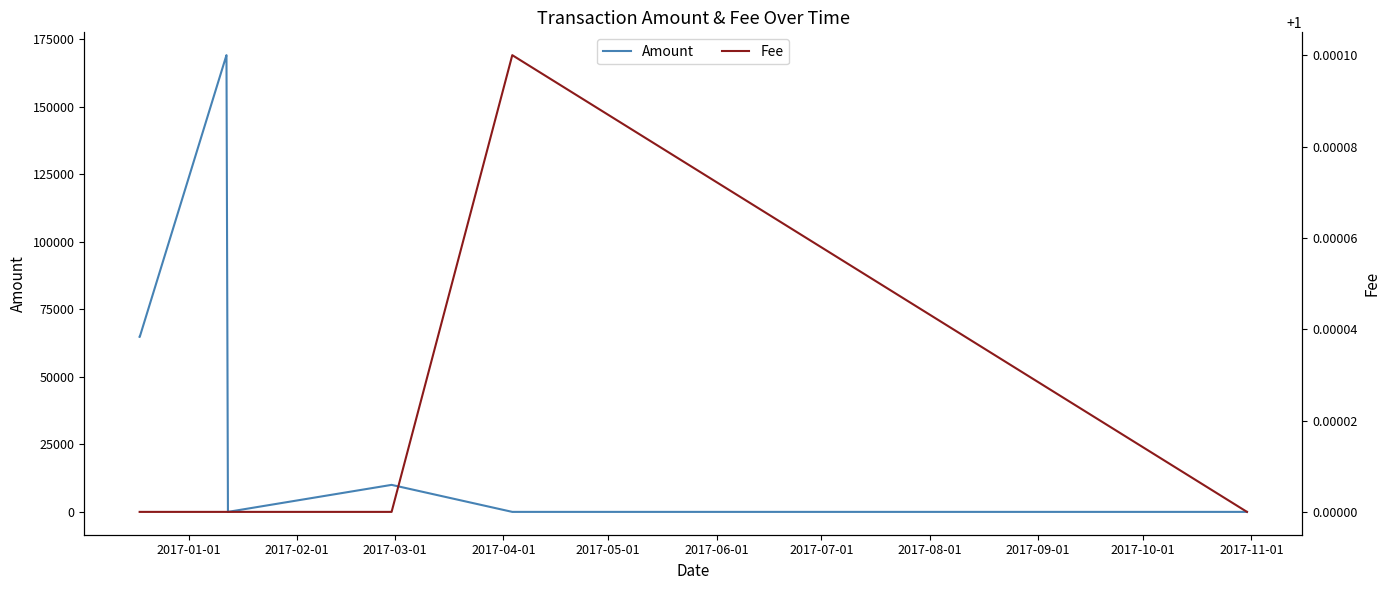

What is the greatest value displayed?

169066.8